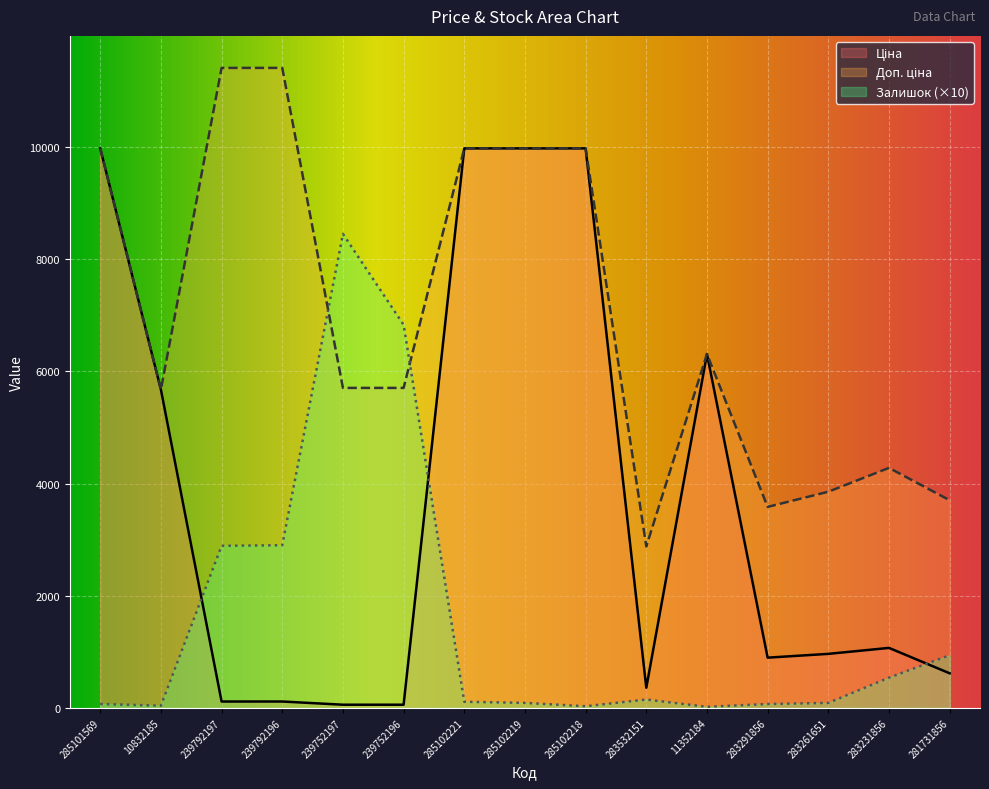

What are all the series names shown in the legend?

Ціна, Доп. ціна, Залишок